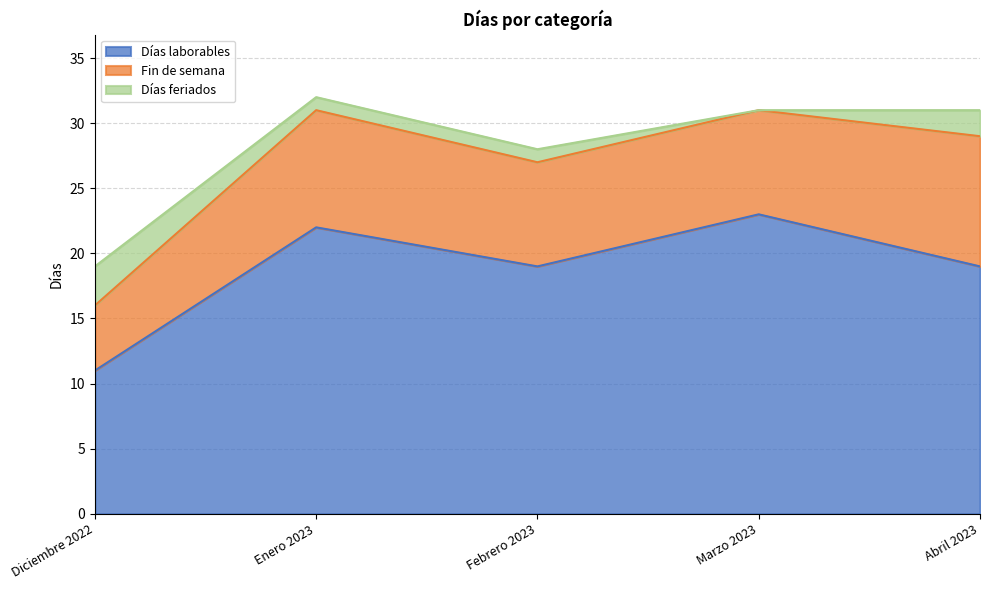

What is the value of the Fin de semana point at the 2nd from the left?

9